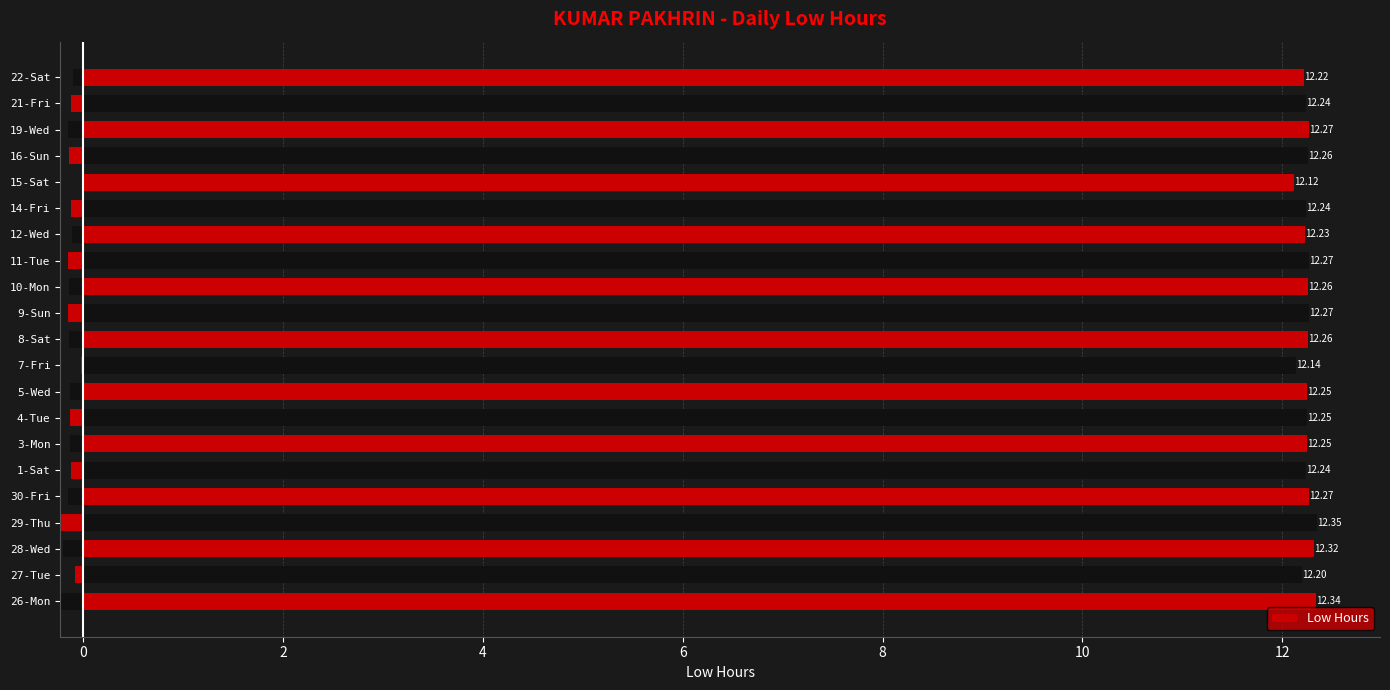

Are the bars grouped side by side (vs. stacked)?

No